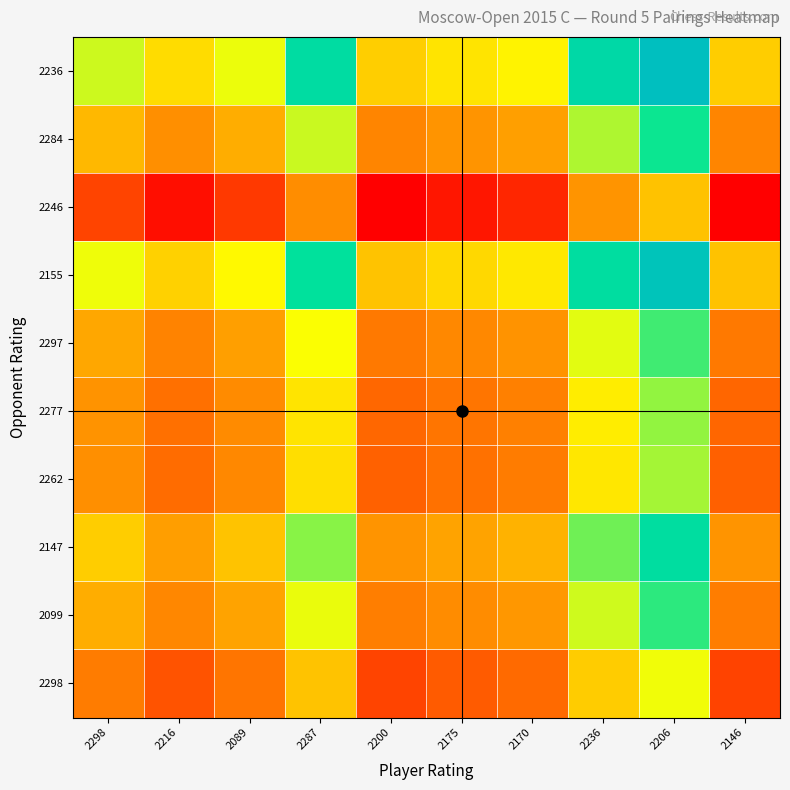

Which has a higher value, 2216 or 2089?

2089